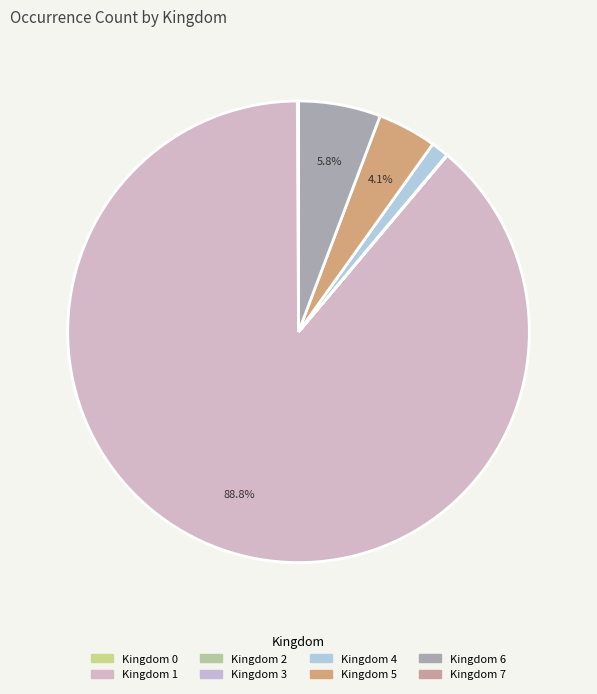

How many slices are in this pie chart?

8